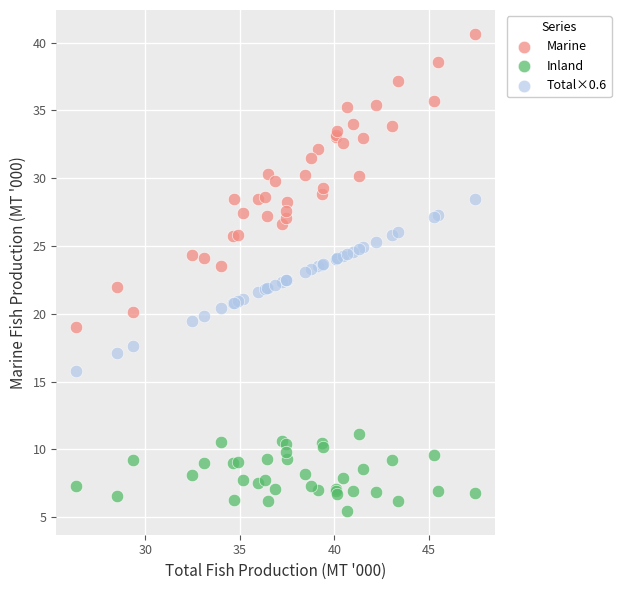

Which series has the largest Y range (max minus min)?

Marine